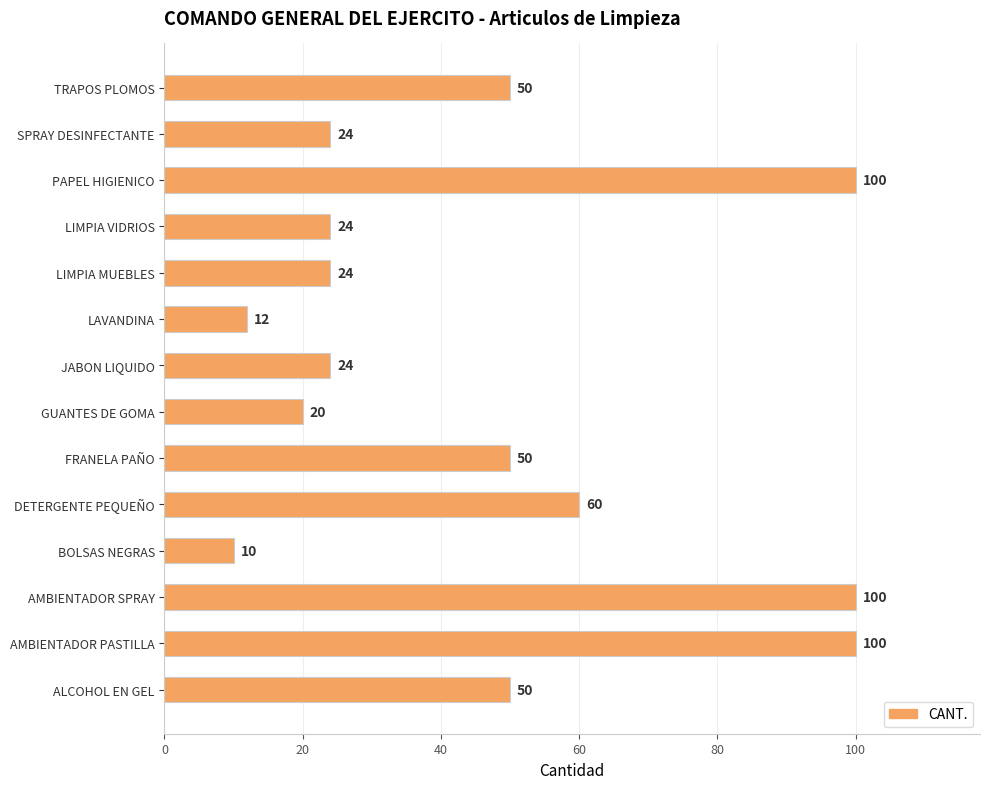

What is the change in value from BOLSAS NEGRAS to LAVANDINA?

+2